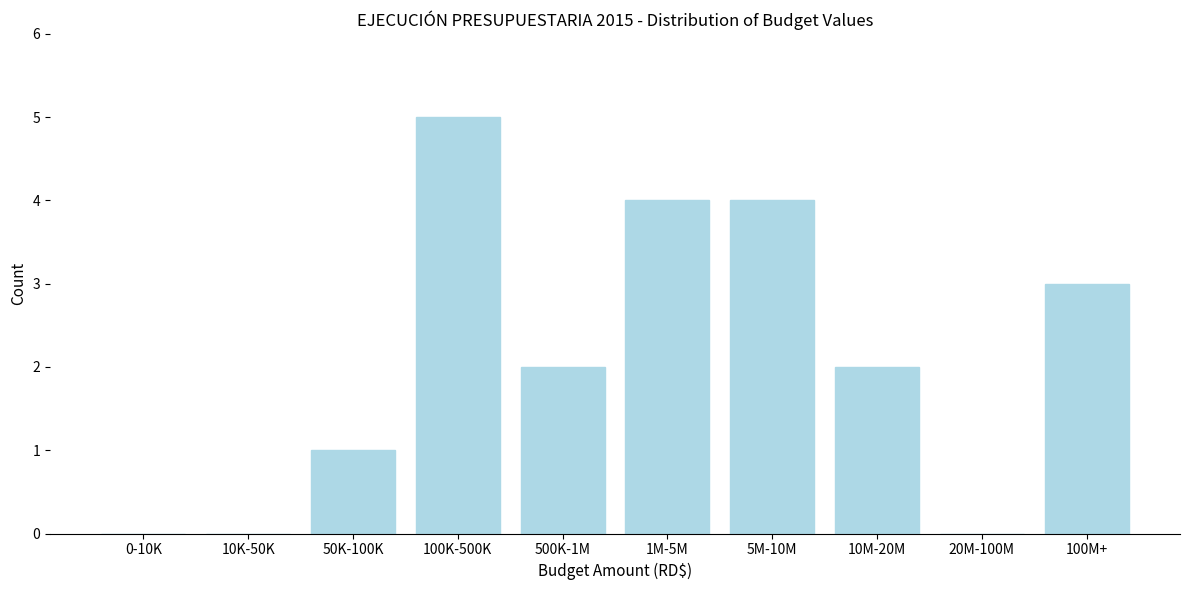

Reading left to right, what are all the values shown in this chart?

0-10K=0	10K-50K=0	50K-100K=1	100K-500K=5	500K-1M=2	1M-5M=4	5M-10M=4	10M-20M=2	20M-100M=0	100M+=3